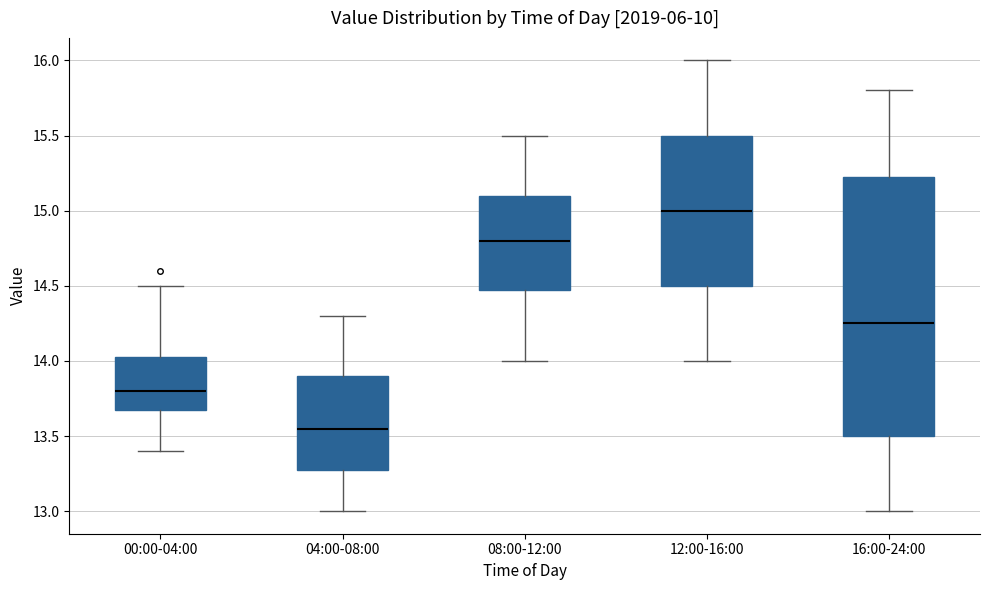

Where does the upper whisker of the box for 16:00-24:00 end on the y-axis? The values are not printed on the chart, so give them approximately, as read against the axis.

15.80